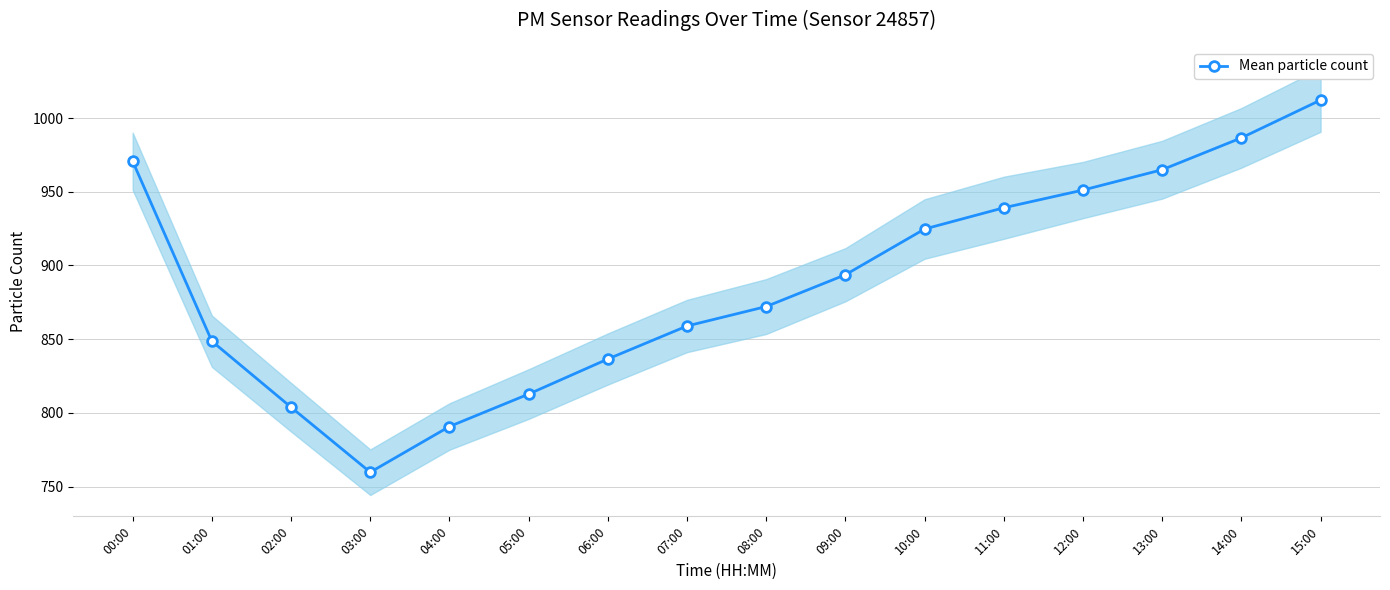

What is the value of the 5th point from the left?

790.8